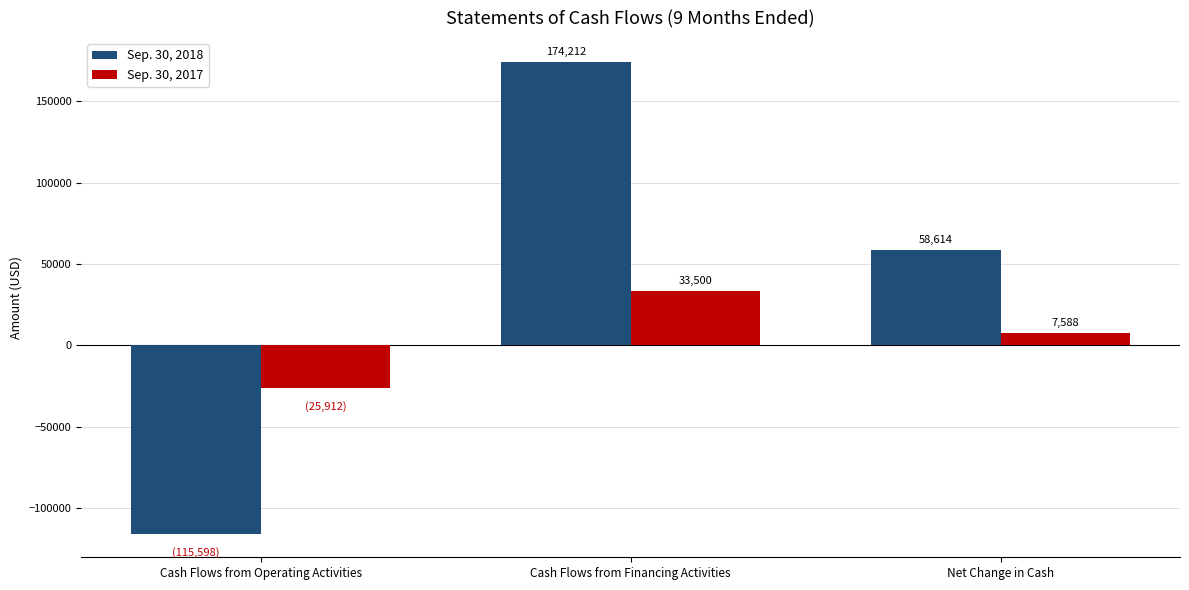

What is the difference between the highest and lowest values at Cash Flows from Financing Activities?

140712